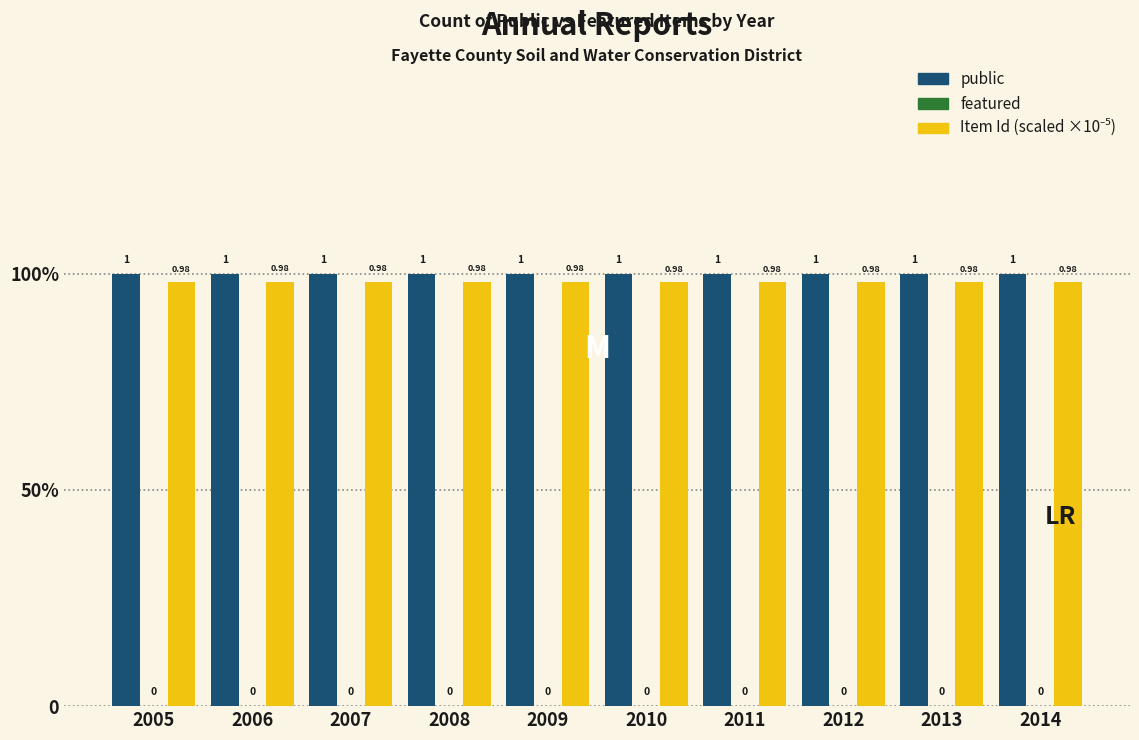

Does the chart contain any negative values?

No